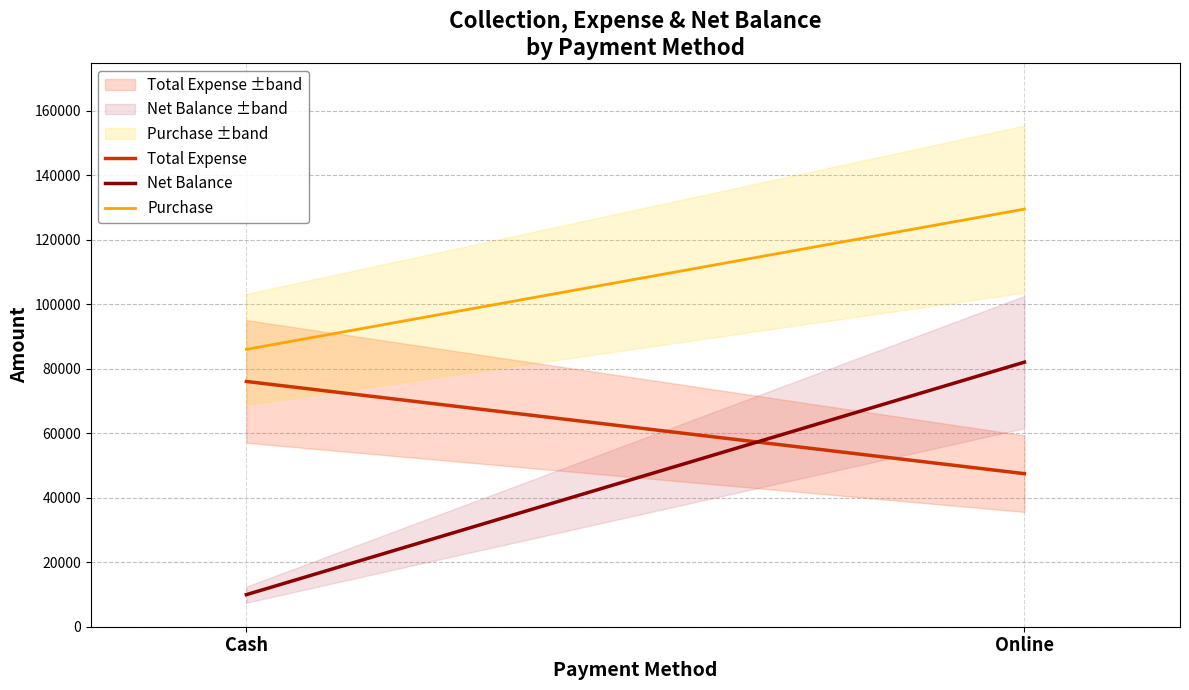

What is the difference between the Purchase values at Online and Cash?

43500